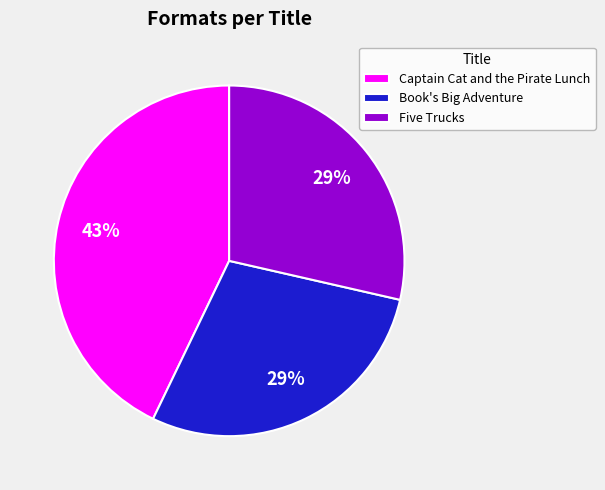

Which has a higher value, Captain Cat and the Pirate Lunch or Five Trucks?

Captain Cat and the Pirate Lunch